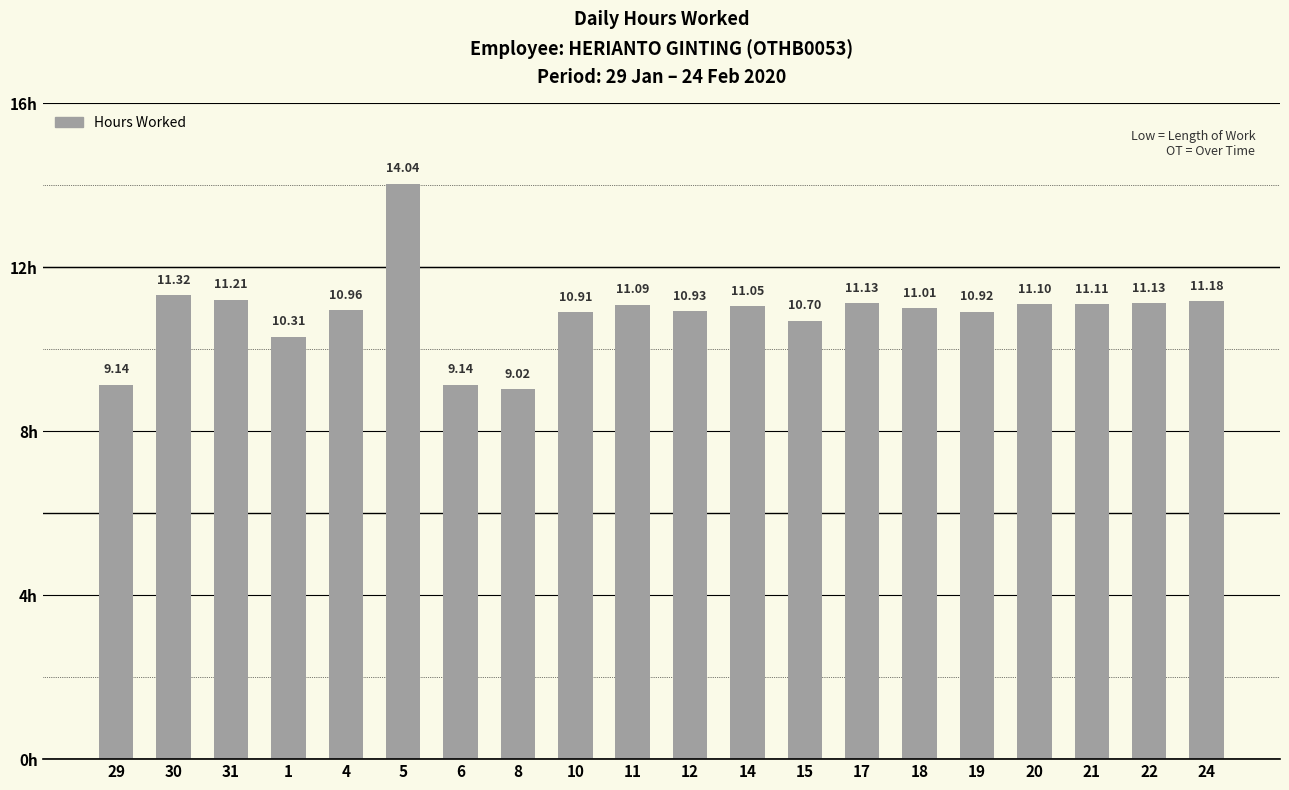

Does the chart contain stacked bars?

No